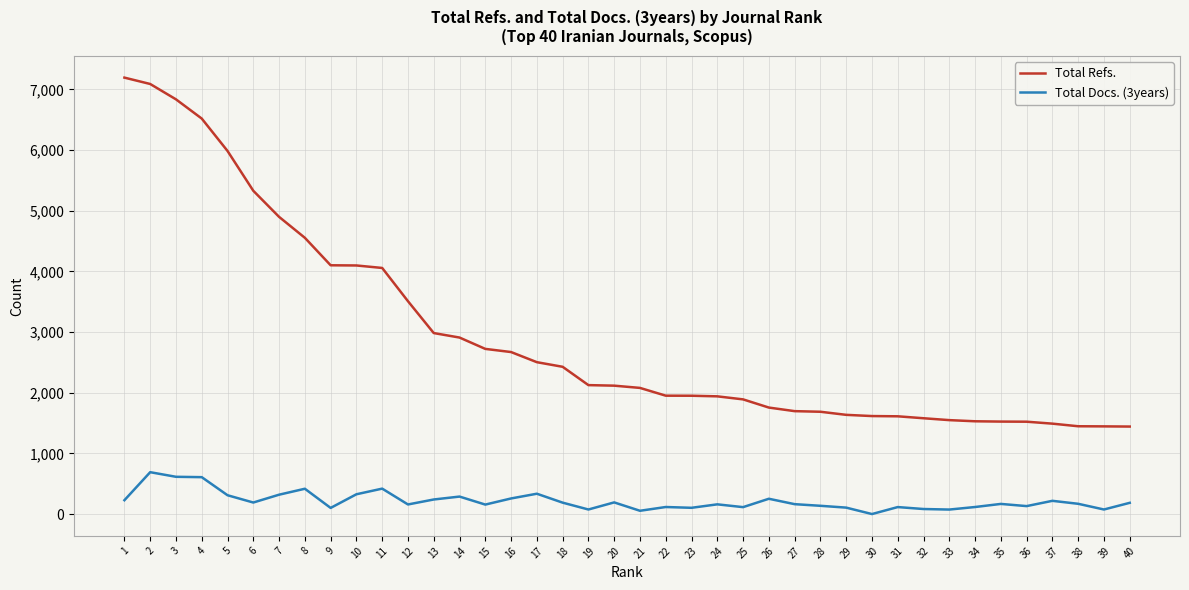

Rank the series by their average value, from highest to lowest.

Total Refs., Total Docs. (3years)